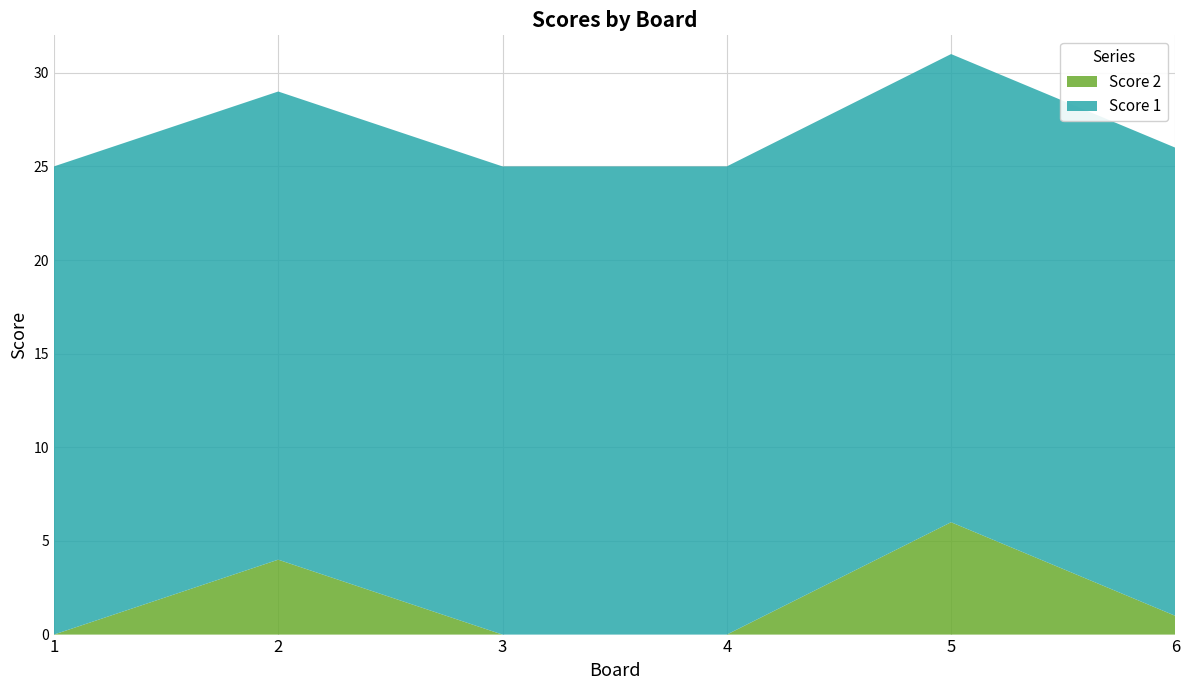

Reading left to right, extract all data points from this chart.

Score 1: 1=25	2=25	3=25	4=25	5=25	6=25
Score 2: 1=0	2=4	3=0	4=0	5=6	6=1